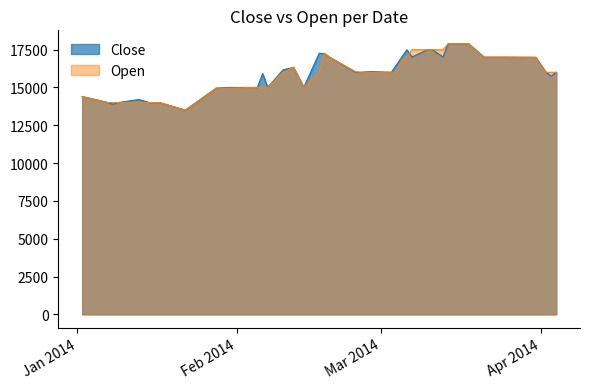

What is the average value of the Close series?

15933